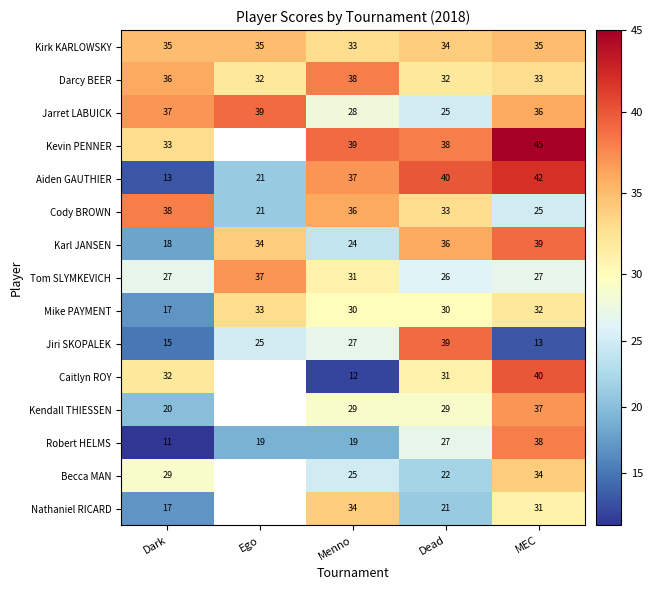

Is it true that Kirk KARLOWSKY equals 33 at Menno?

True